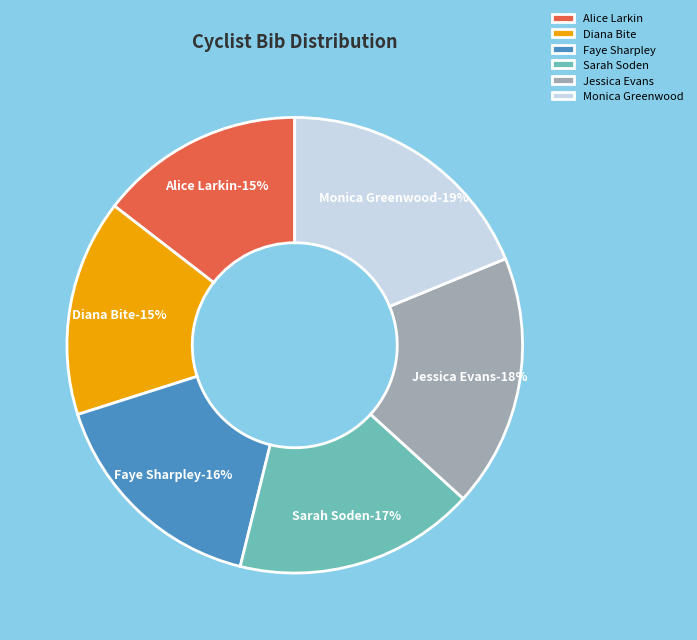

Is there any slice that represents more than half of the pie?

No